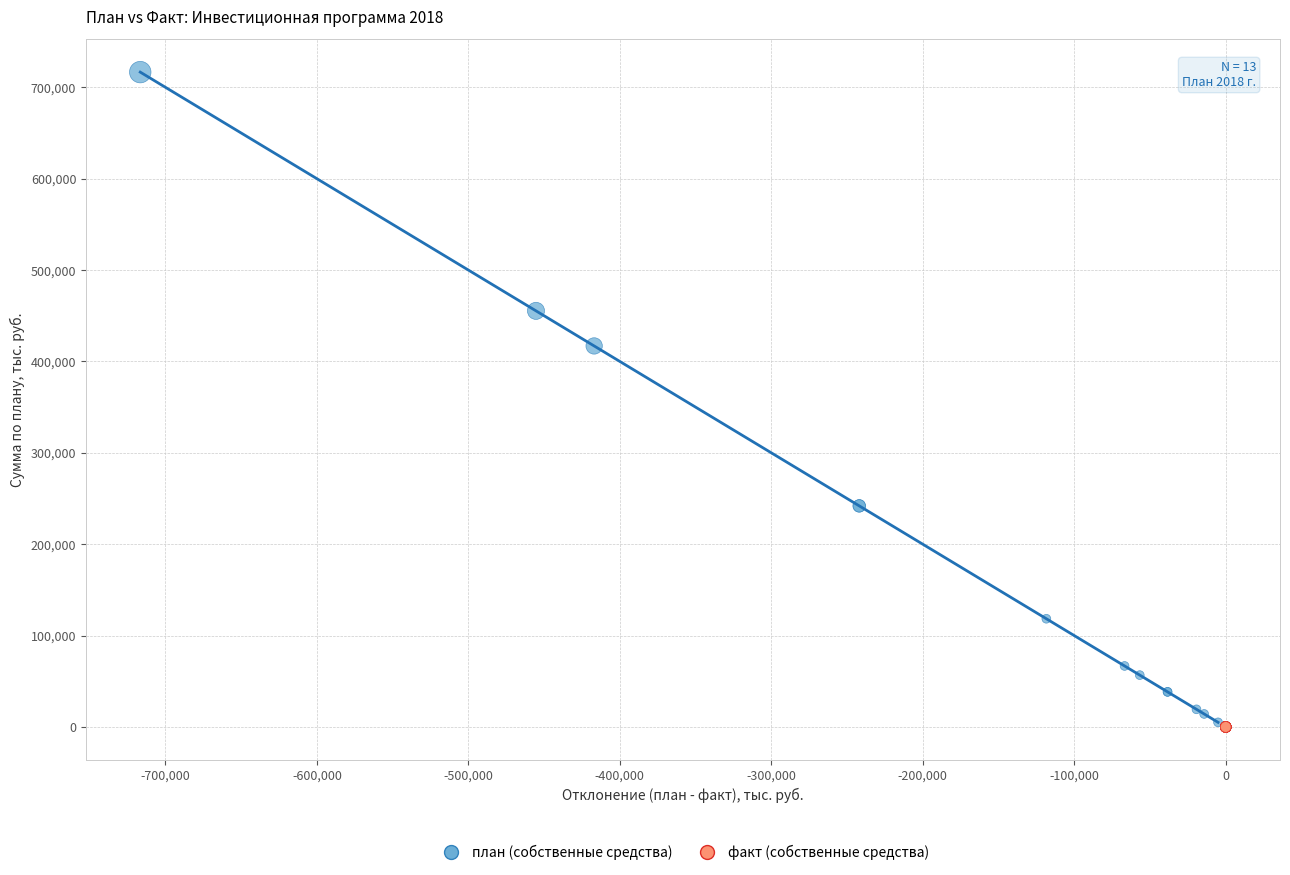

Which series contains the highest Y value?

план (собственные средства)